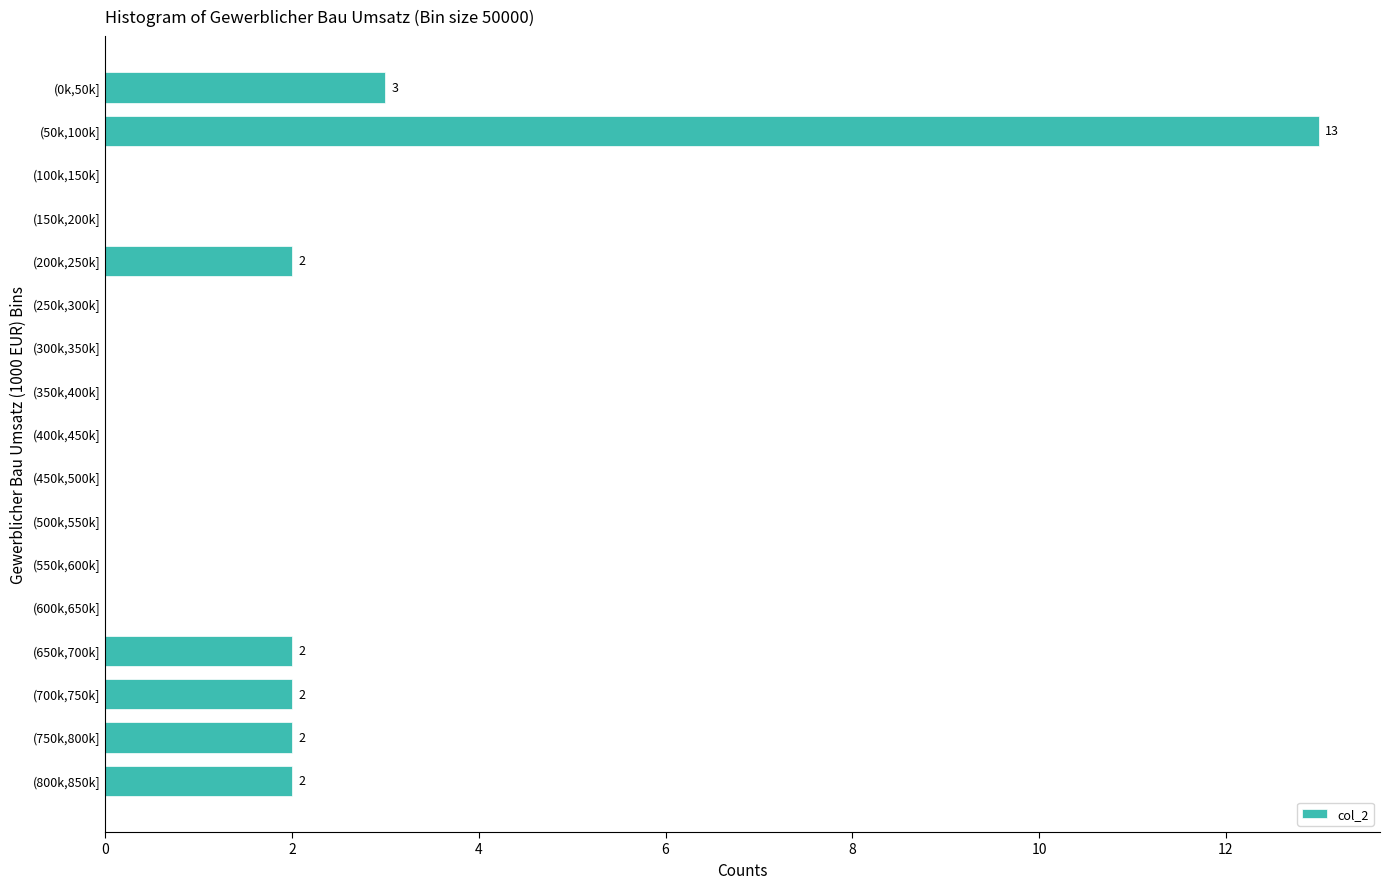

Reading bottom to top, what are all the values shown in this chart?

(800k,850k]=2	(750k,800k]=2	(700k,750k]=2	(650k,700k]=2	(600k,650k]=0	(550k,600k]=0	(500k,550k]=0	(450k,500k]=0	(400k,450k]=0	(350k,400k]=0	(300k,350k]=0	(250k,300k]=0	(200k,250k]=2	(150k,200k]=0	(100k,150k]=0	(50k,100k]=13	(0k,50k]=3